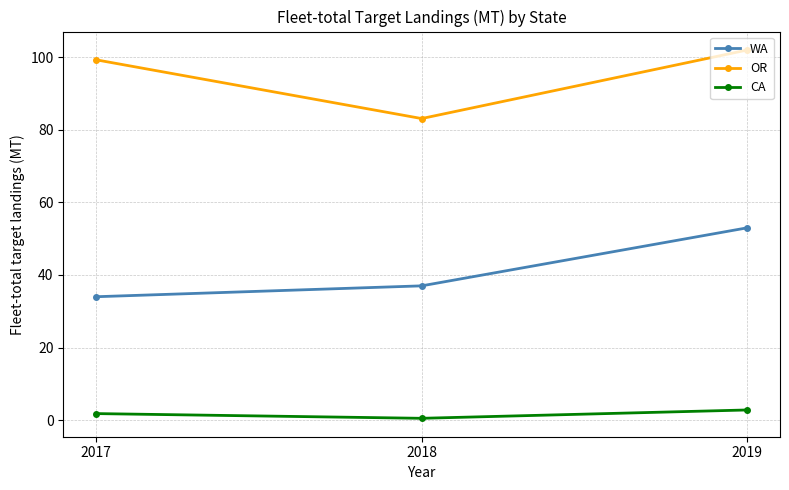

The value of CA at 2017 is 1.8. True or false?

True